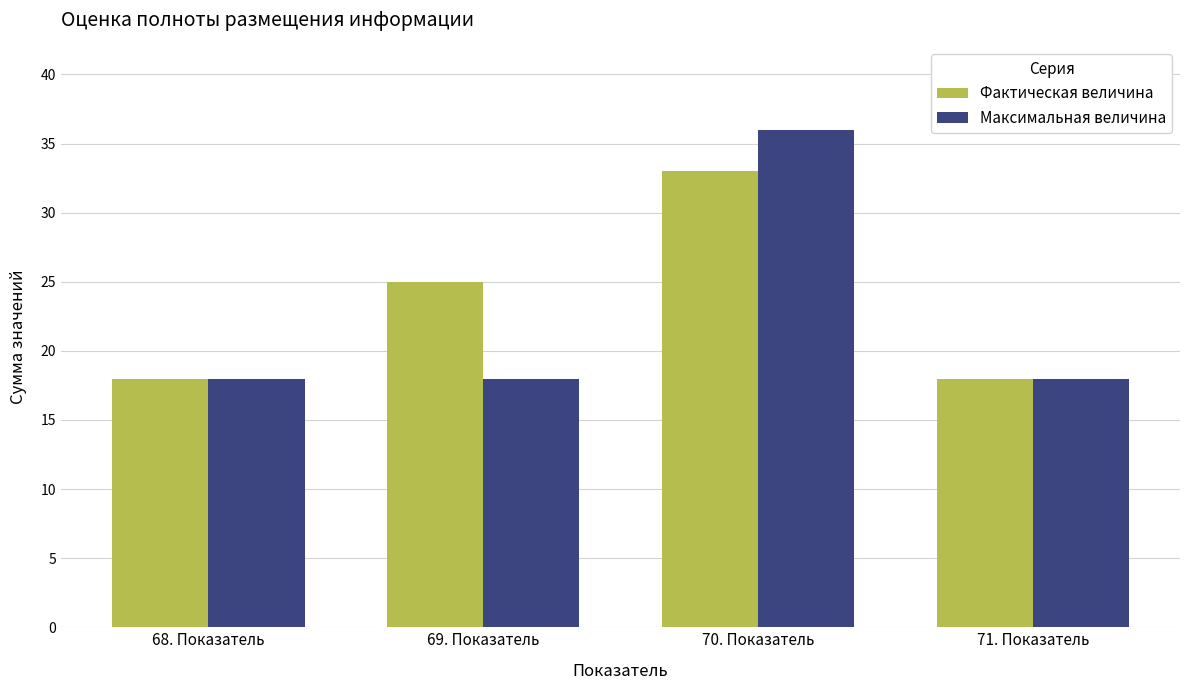

What is the label of the 2nd bar from the right?

70. Показатель